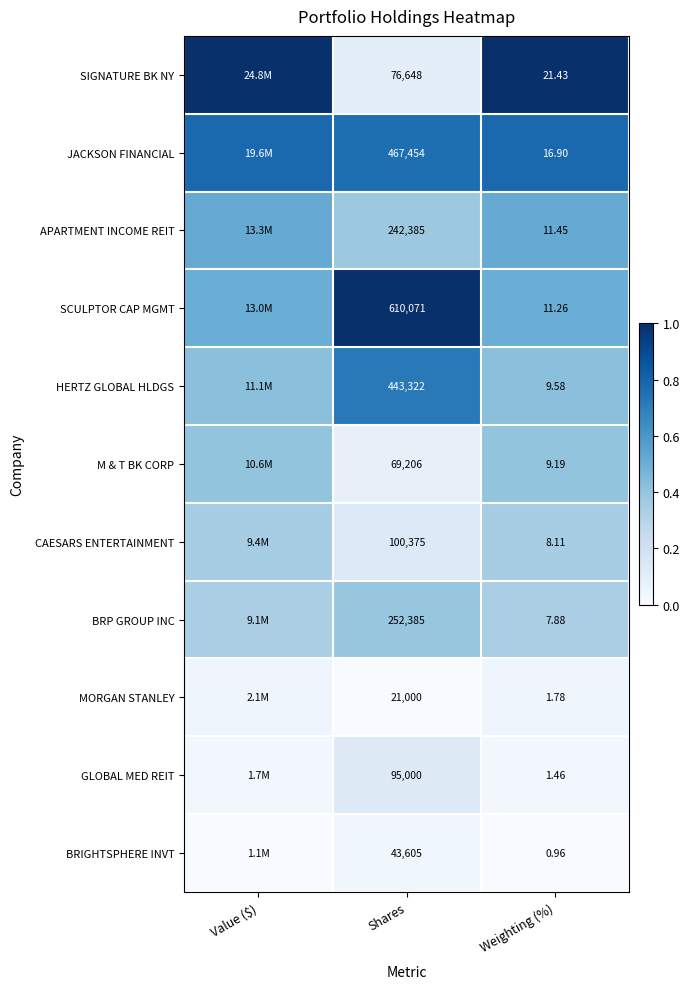

Rank the series at Shares from lowest to highest value.

MORGAN STANLEY, BRIGHTSPHERE INVT, M & T BK CORP, SIGNATURE BK NY, GLOBAL MED REIT, CAESARS ENTERTAINMENT, APARTMENT INCOME REIT, BRP GROUP INC, HERTZ GLOBAL HLDGS, JACKSON FINANCIAL, SCULPTOR CAP MGMT